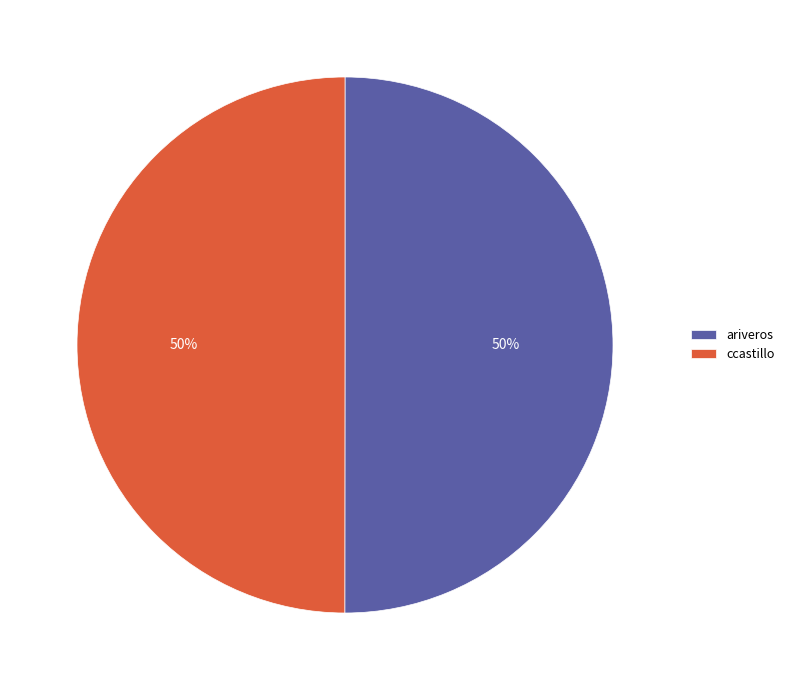

True or false: ariveros accounts for 50% of the total.

True